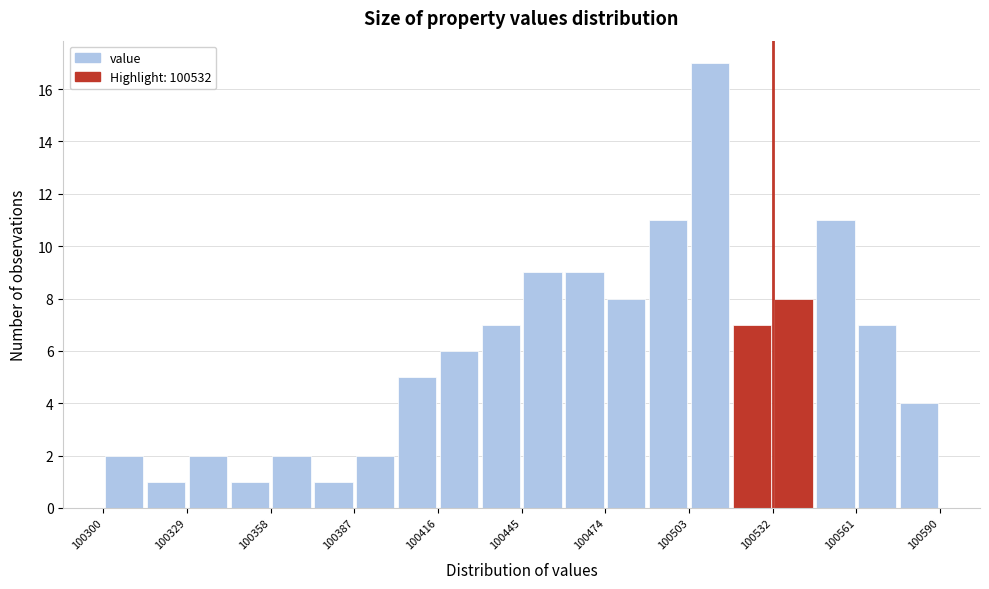

Read against the x-axis, roughly where is the centre of the tallest bar?

100510